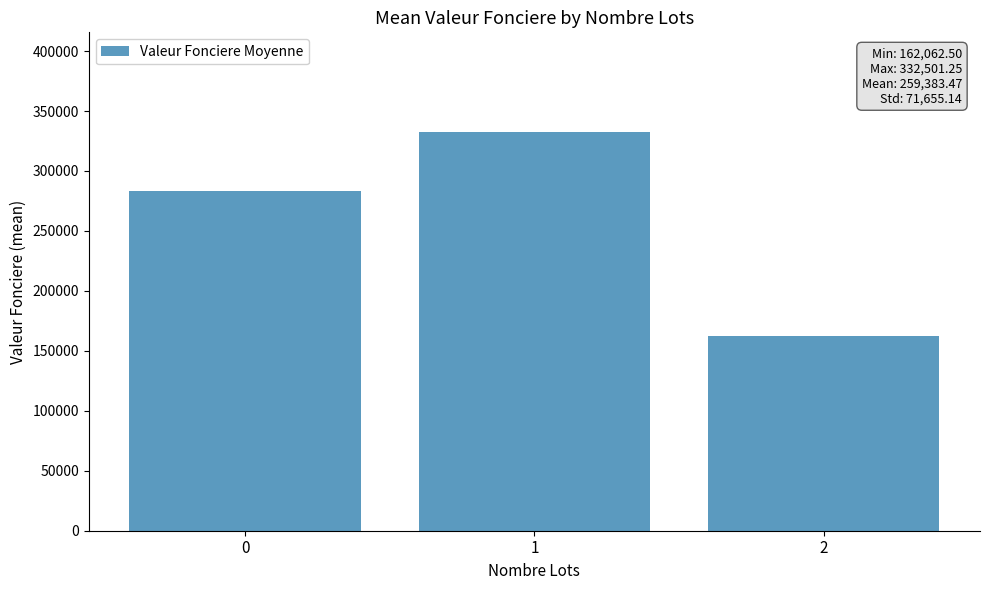

List the labels in order of value, largest first.

1, 0, 2